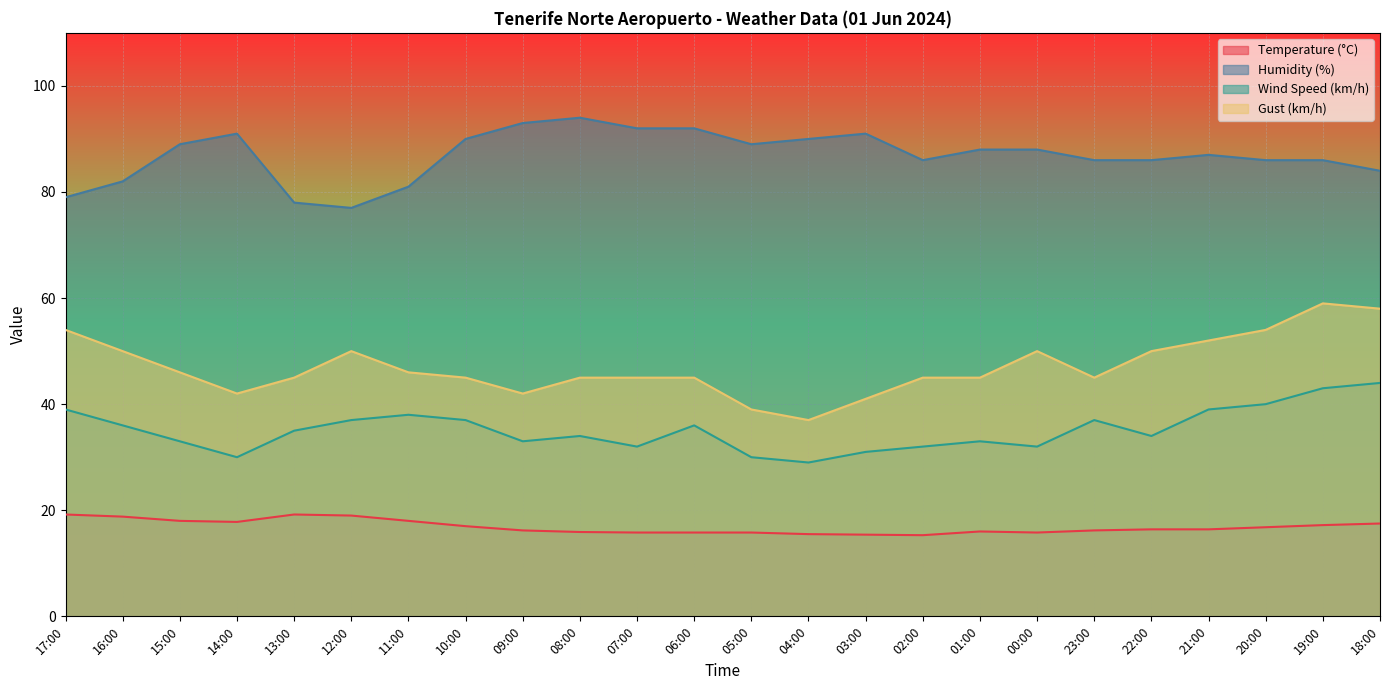

Which series has the largest range (max minus min)?

Gust (km/h)